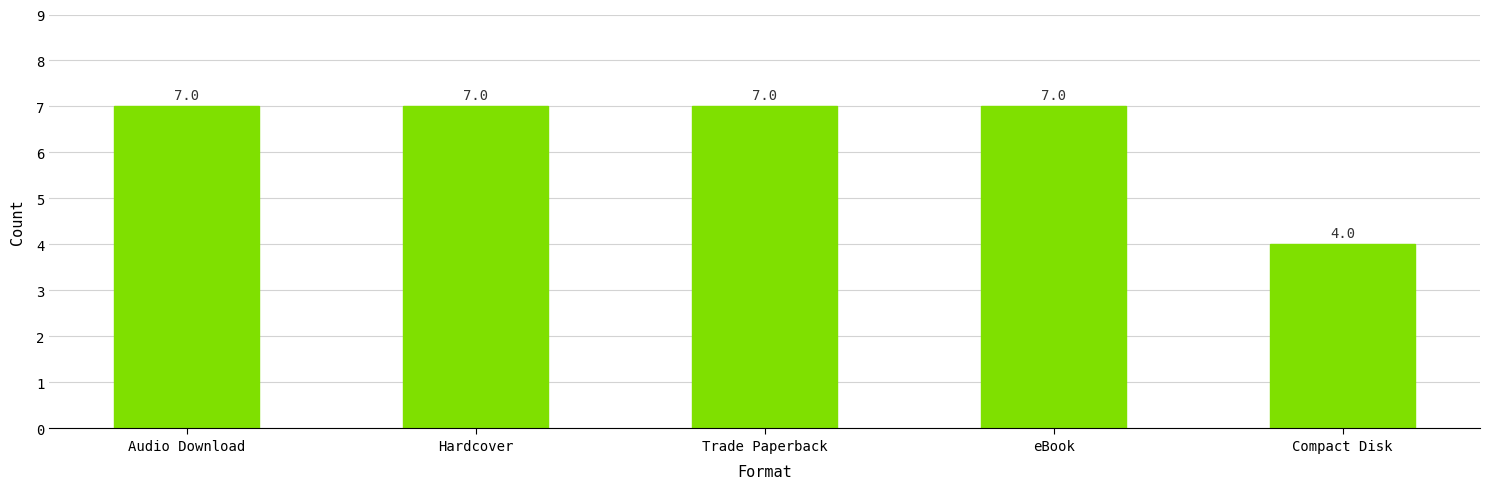

Reading left to right, transcribe all the data shown in this chart.

Audio Download=7	Hardcover=7	Trade Paperback=7	eBook=7	Compact Disk=4